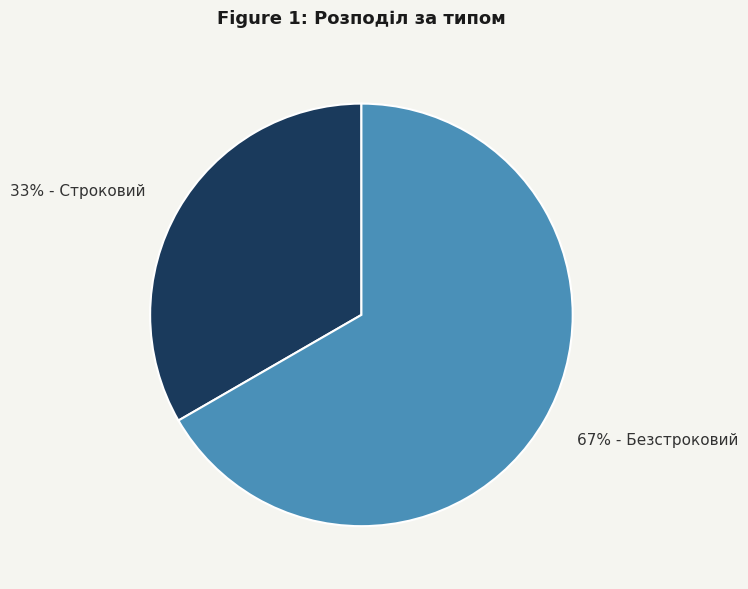

Is there any slice that represents more than half of the pie?

Yes